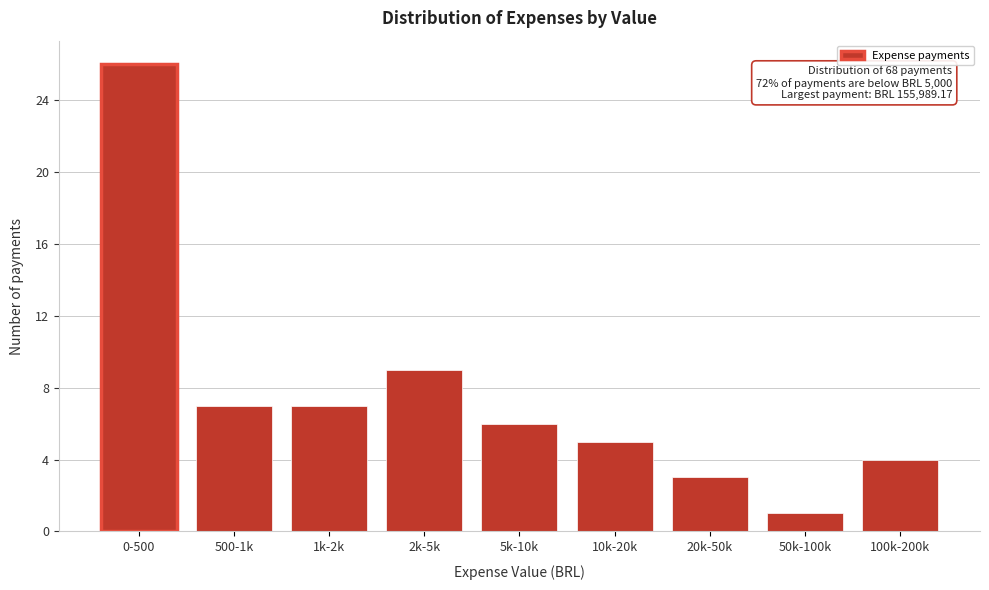

Reading left to right, what are all the values shown in this chart?

26	7	7	9	6	5	3	1	4